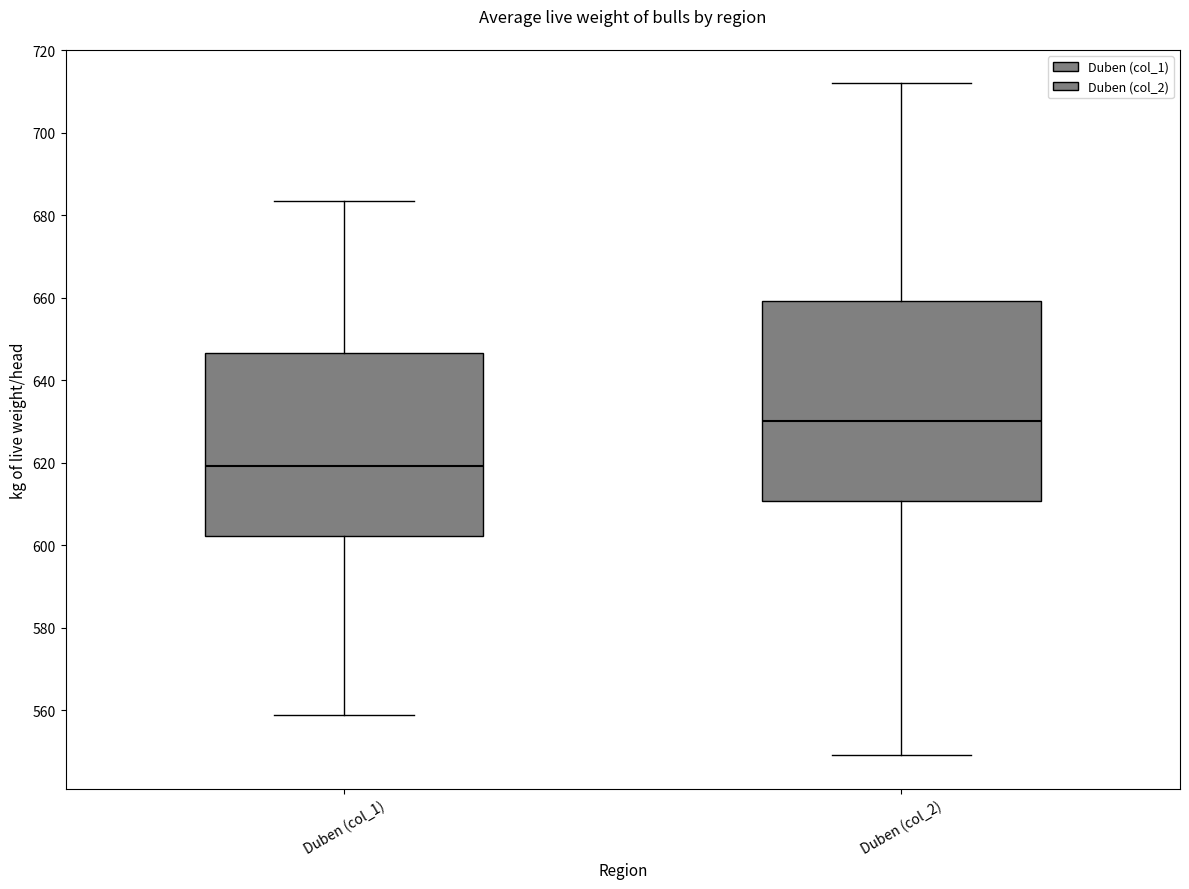

Where is the upper edge of the box for Duben (col_2) on the y-axis? The values are not printed on the chart, so give them approximately, as read against the axis.

660